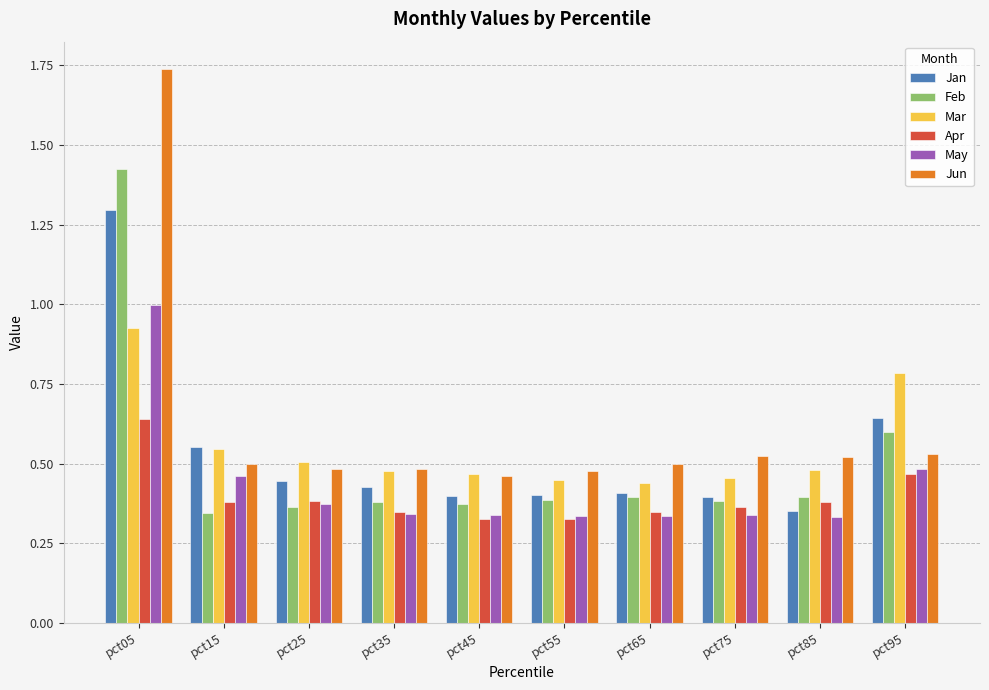

Where is Jan nearest to the value 0?

pct85